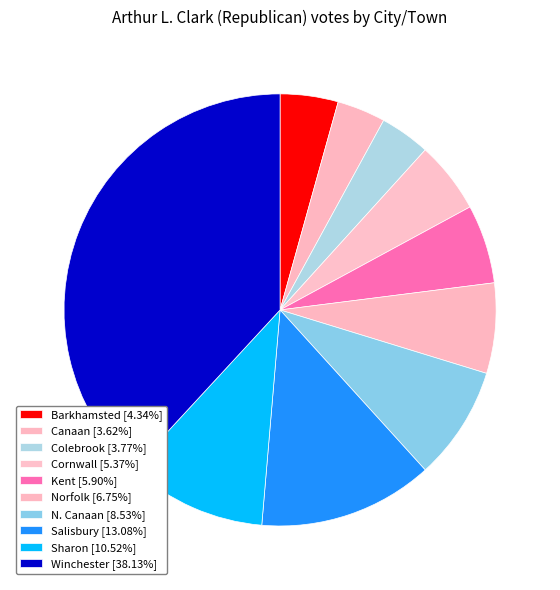

Does any single category account for the majority?

No